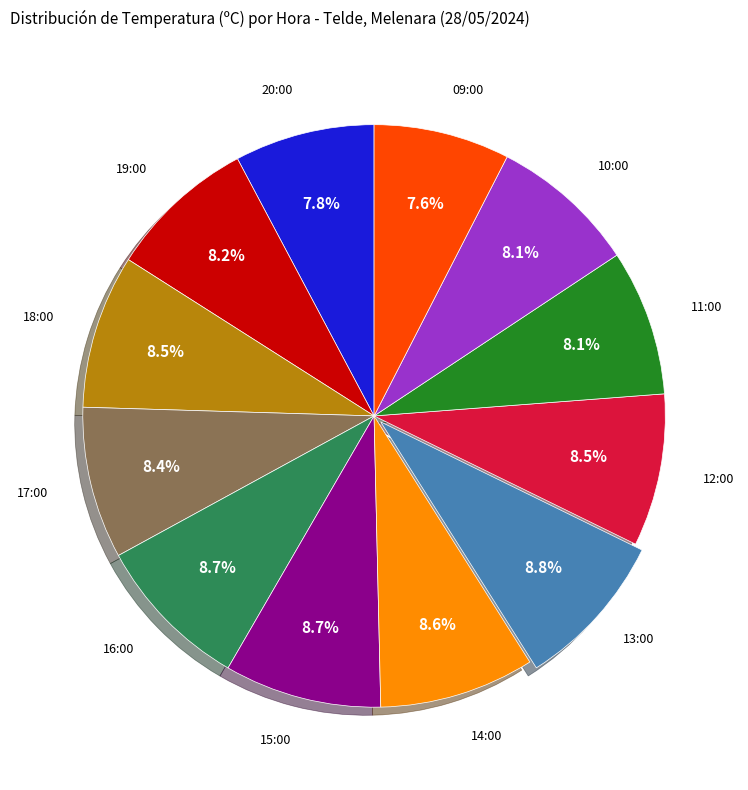

Does any single category account for the majority?

No